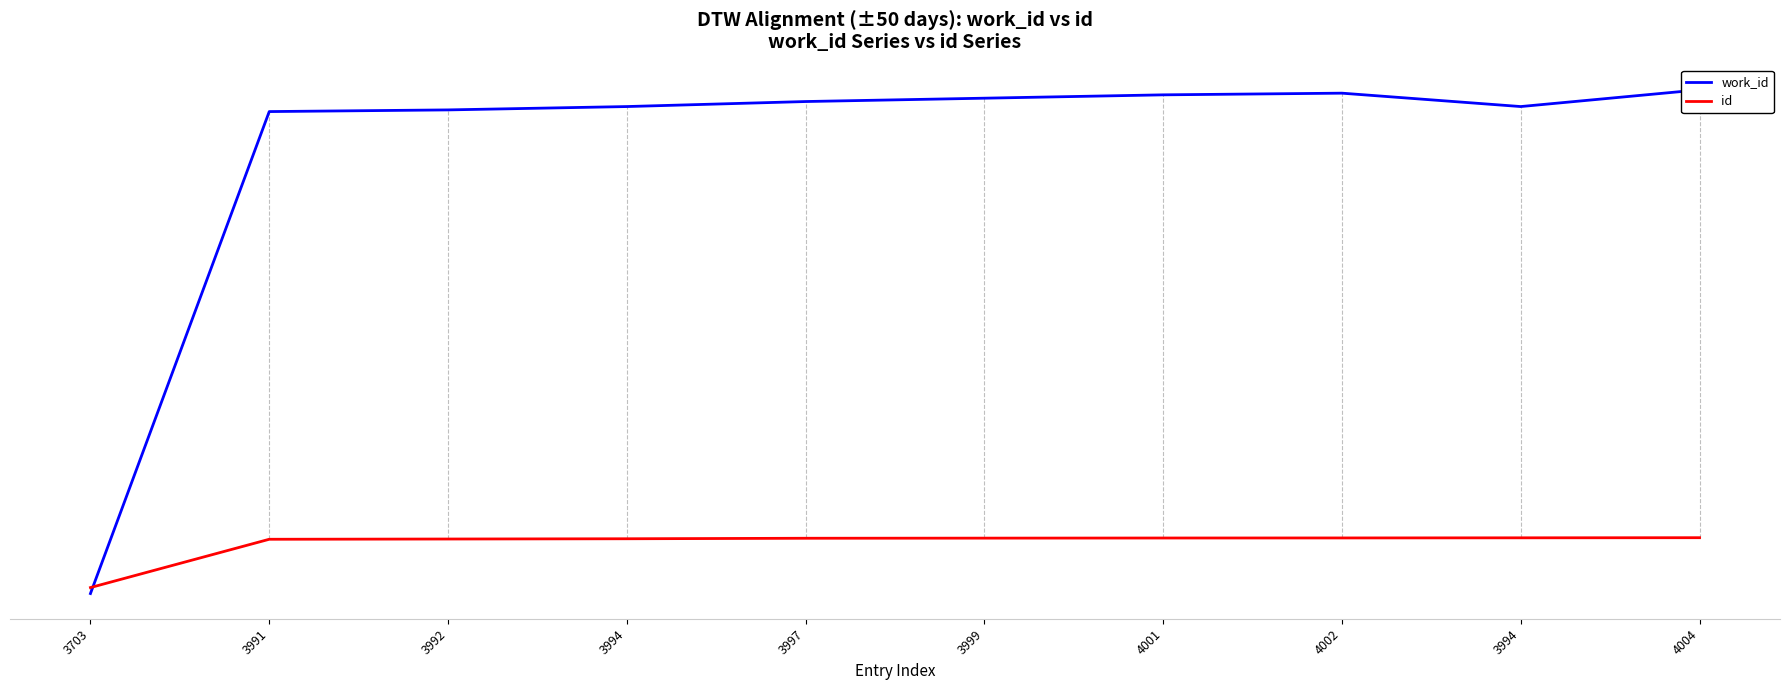

List the labels in order of id value, smallest first.

3703, 3991, 3992, 3994, 3997, 3999, 4001, 4002, 3994, 4004